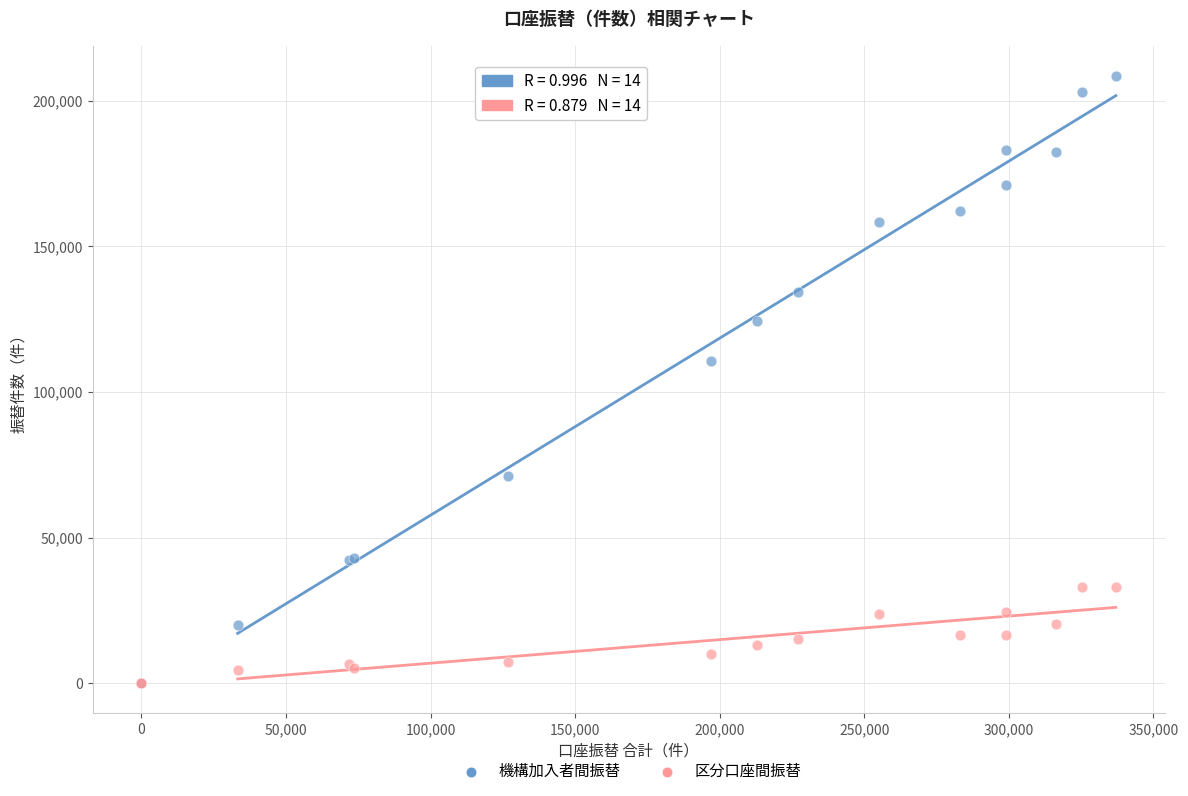

Which series reaches the maximum Y coordinate?

機構加入者間振替